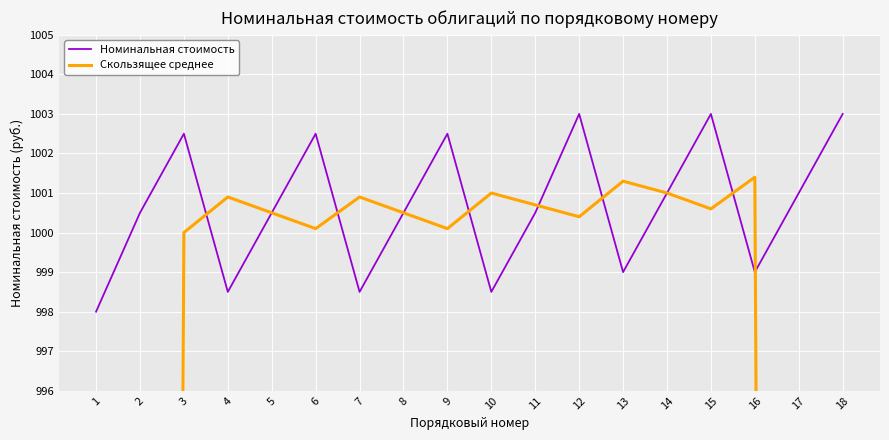

Where is Скользящее среднее nearest to the value 800?

2